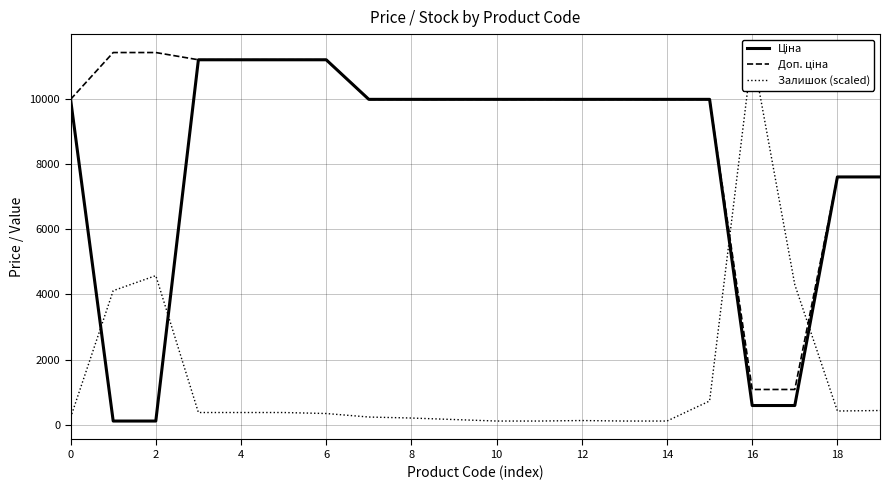

The value of Ціна at 15 is 4466.1. True or false?

False